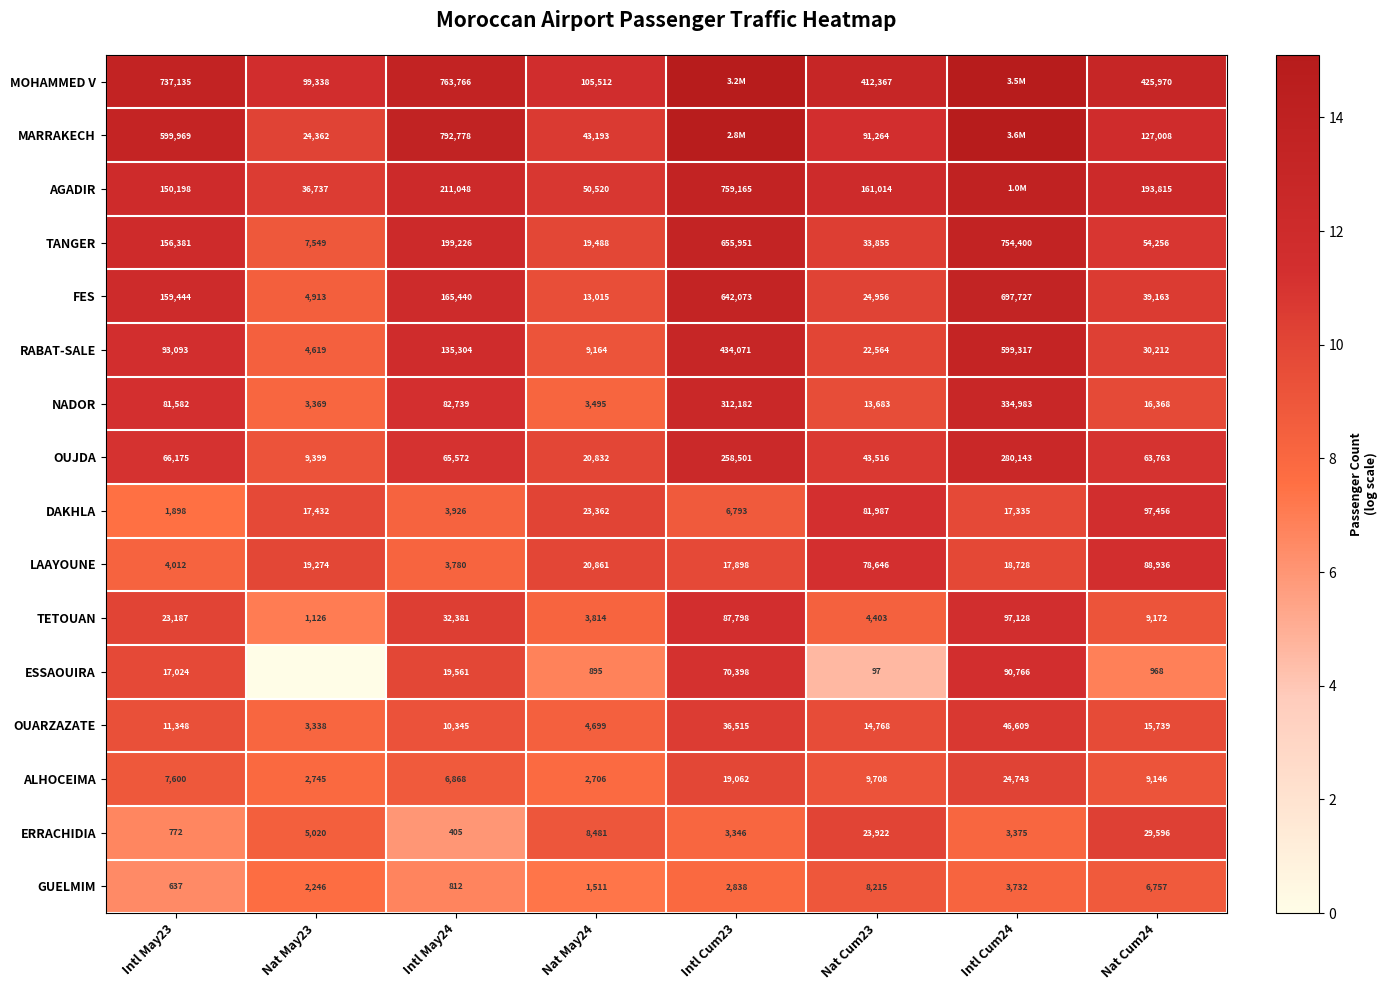

How many distinct data groups are displayed?

16